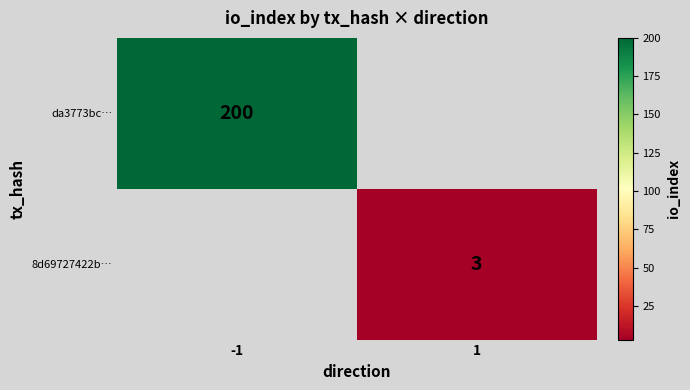

Is it true that 8d69727422b… equals 4 at 1?

False